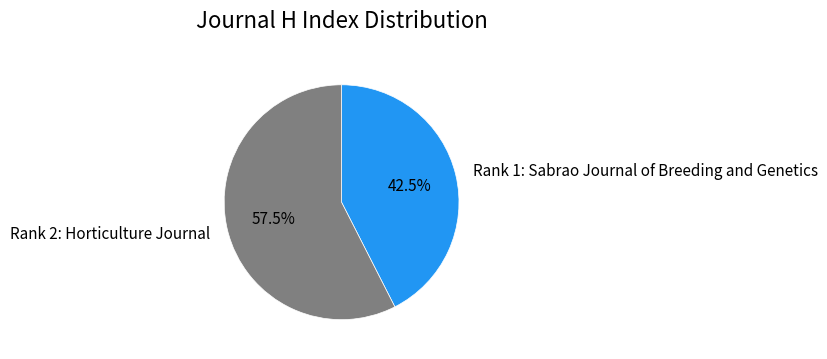

The Rank 2: Horticulture Journal slice represents 43% of the pie. True or false?

False